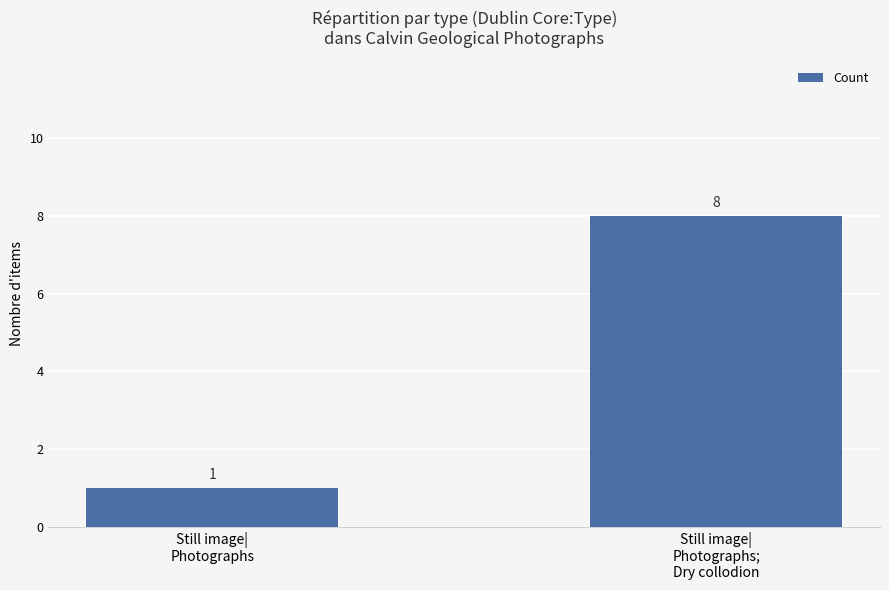

What position from the right is Still image|
Photographs?

2